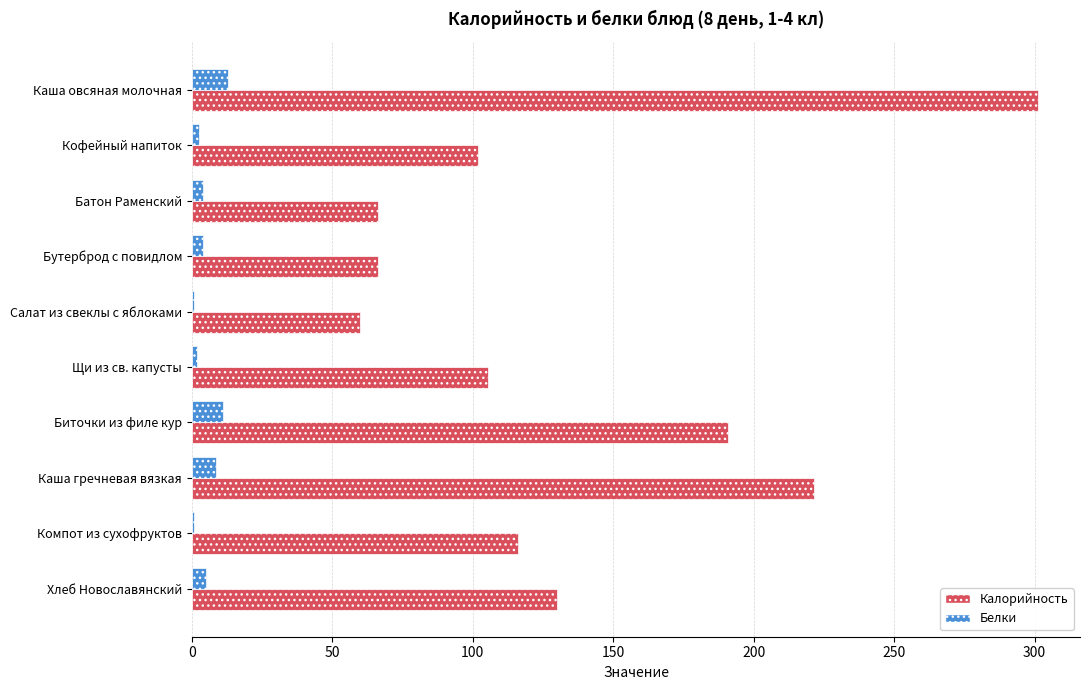

What is the average value of the Белки series?

5.2